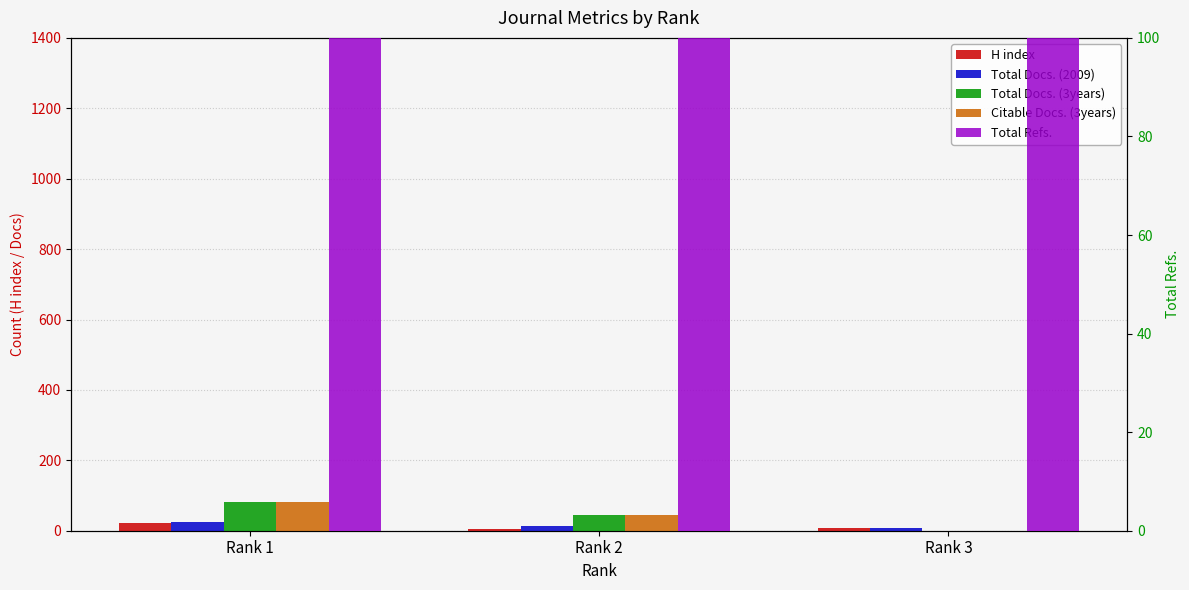

Between Rank 2 and Rank 3, which is larger?

Rank 3